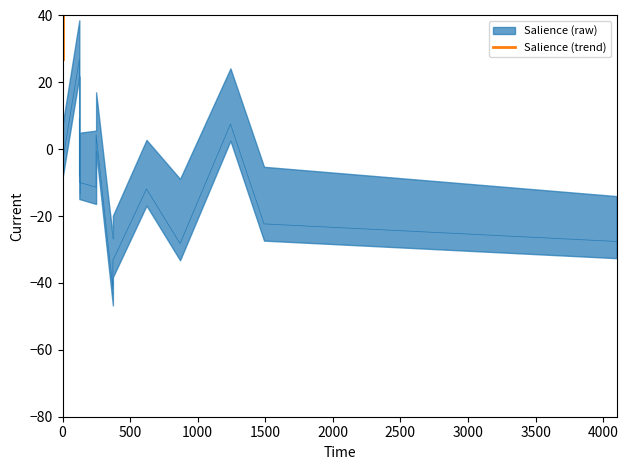

What is the difference between the second highest and minimum values?

58.3